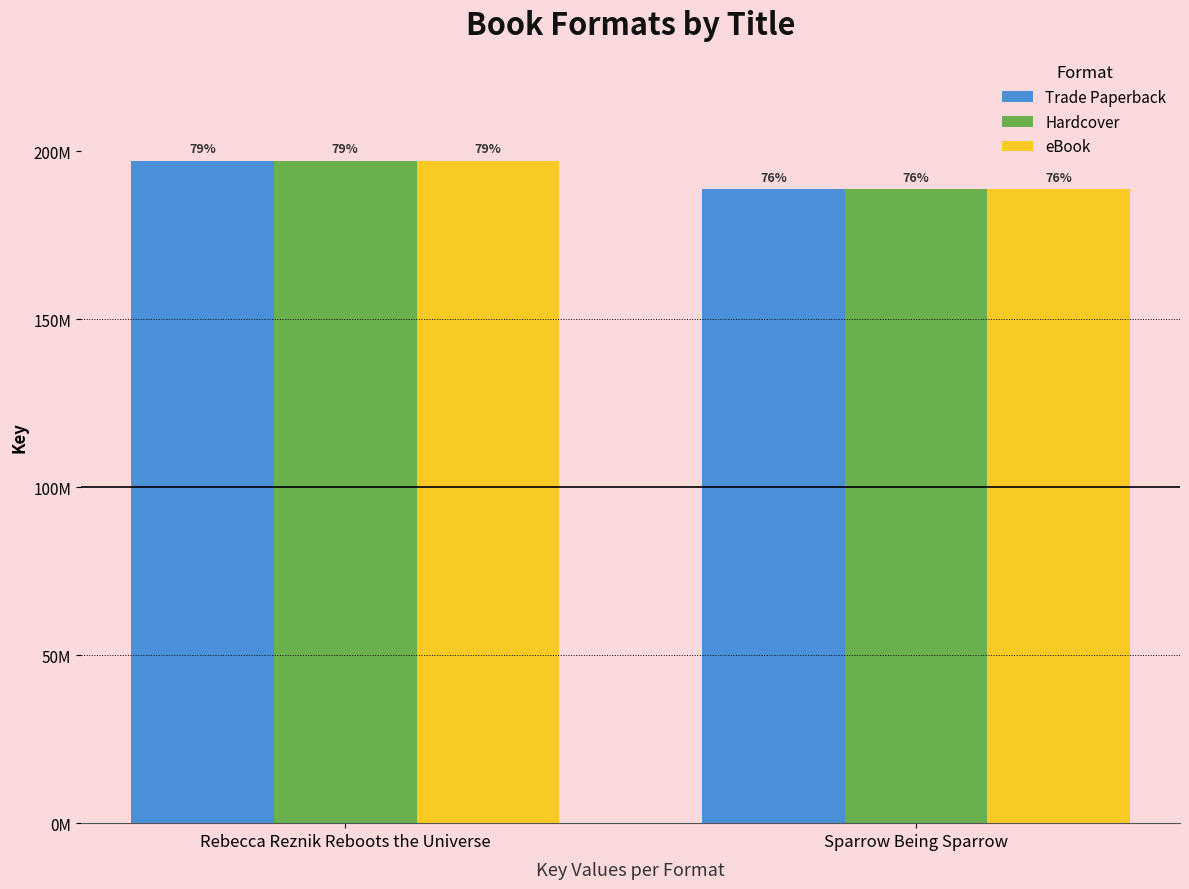

What is the label of the 2nd bar from the left?

Sparrow Being Sparrow